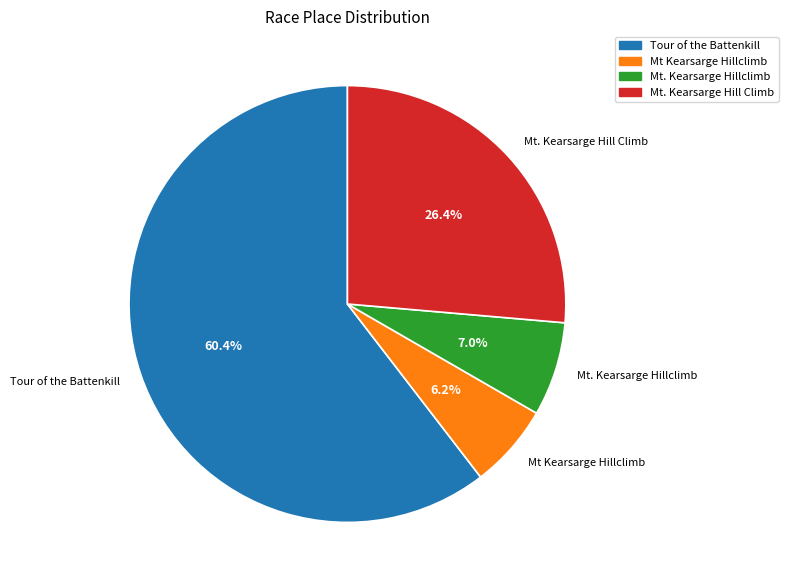

Is it true that Mt. Kearsarge Hill Climb is 26% of the pie?

True